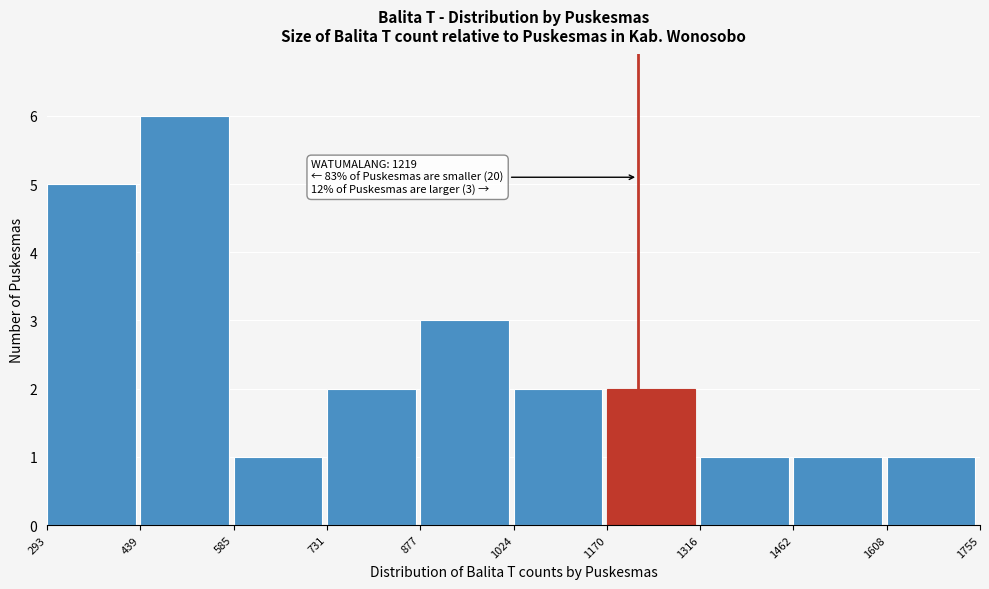

Over which range of the x-axis is the bar tallest?

439 to 585